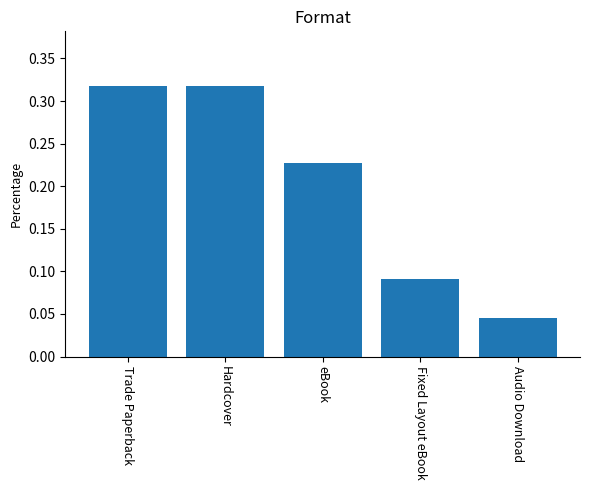

What is the change in value from Trade Paperback to Audio Download?

-0.3